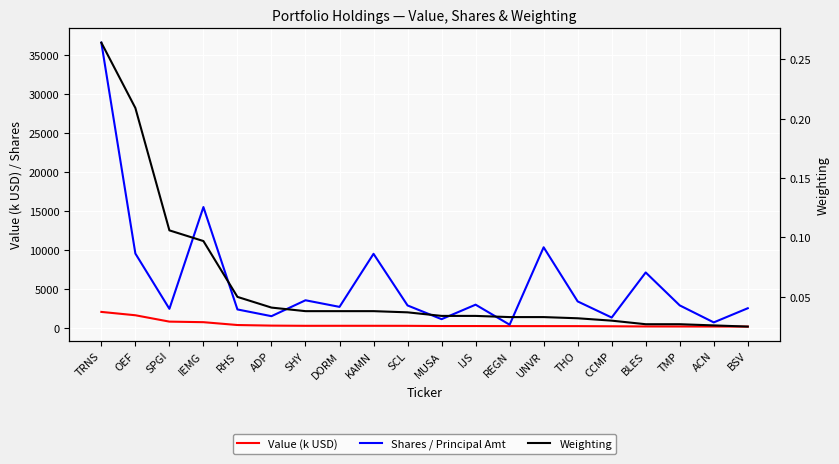

At which category does Shares / Principal Amt reach its first local valley?

SPGI